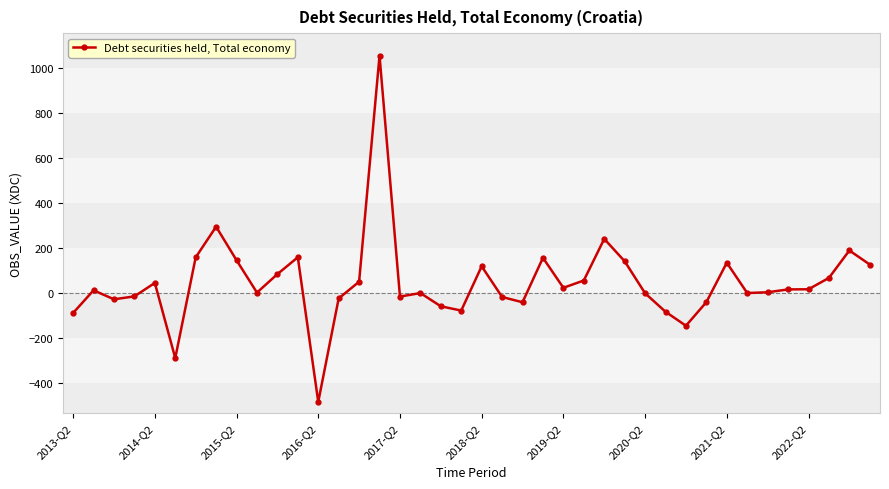

What is the value of the 27th point from the left?

239.3